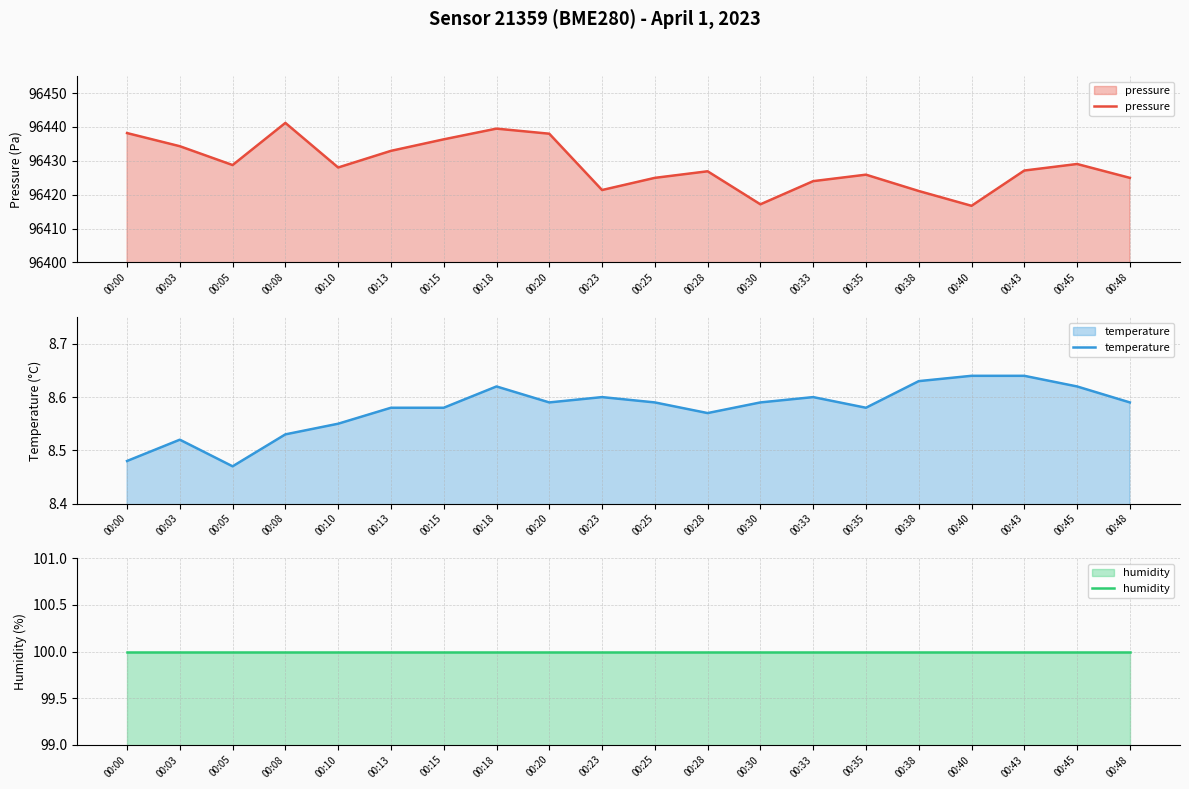

What is the lowest value of the humidity series?

100.0